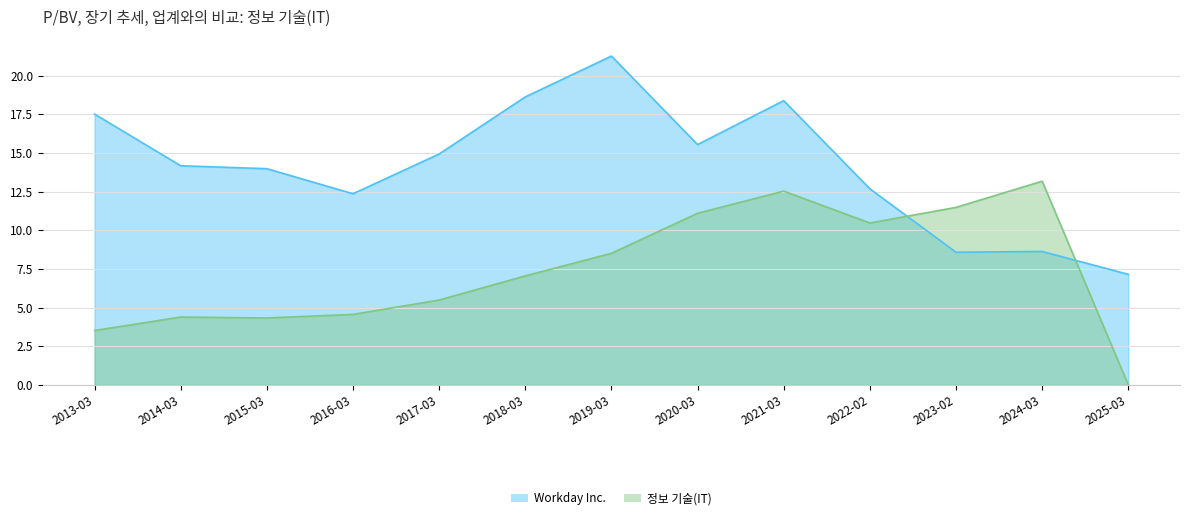

What is the sum of the 정보 기술(IT) values at 2019-03 and 2014-03?

12.9